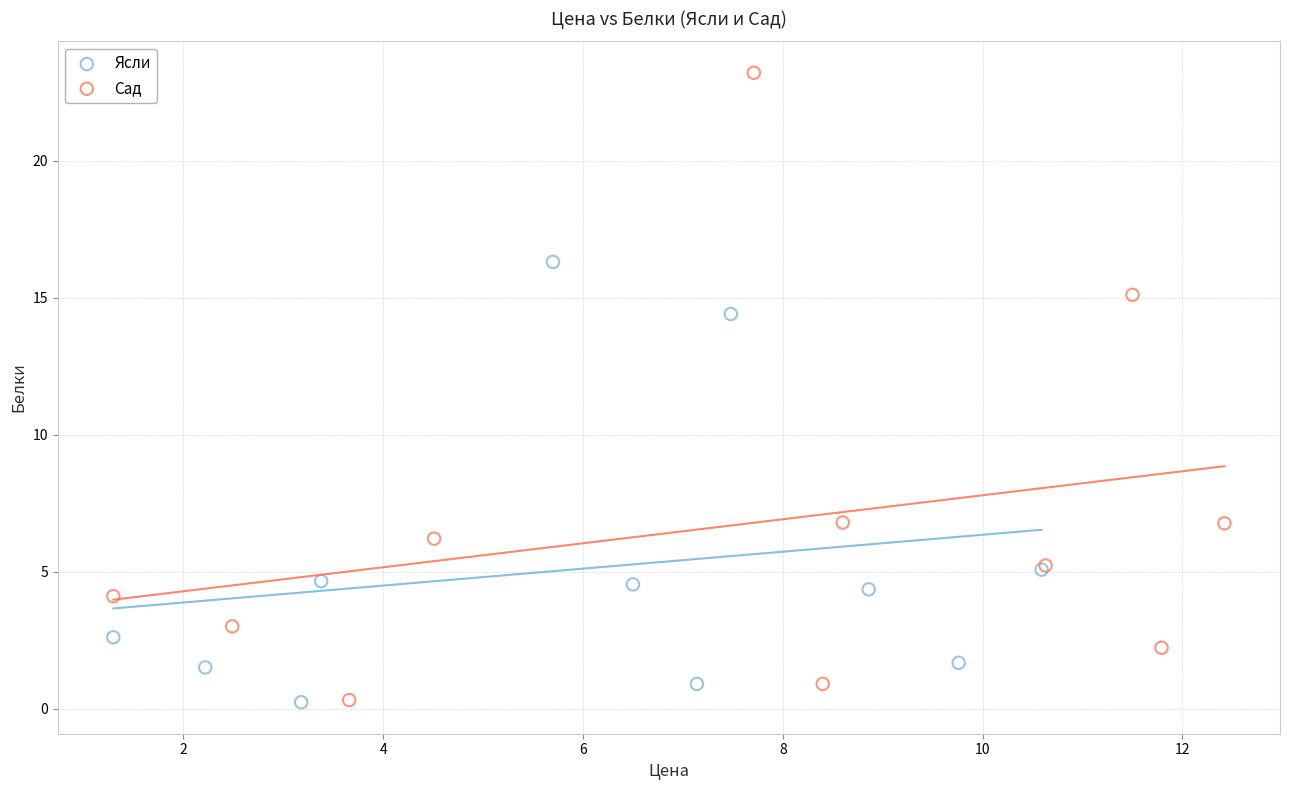

Which series reaches the maximum Y coordinate?

Сад